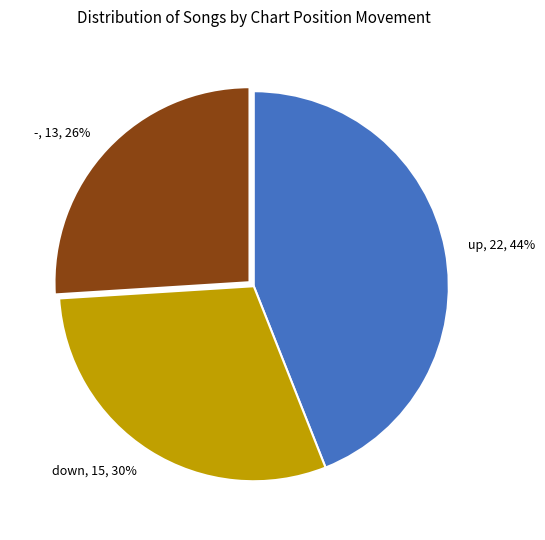

To the nearest percent, what is the average slice percentage?

33%